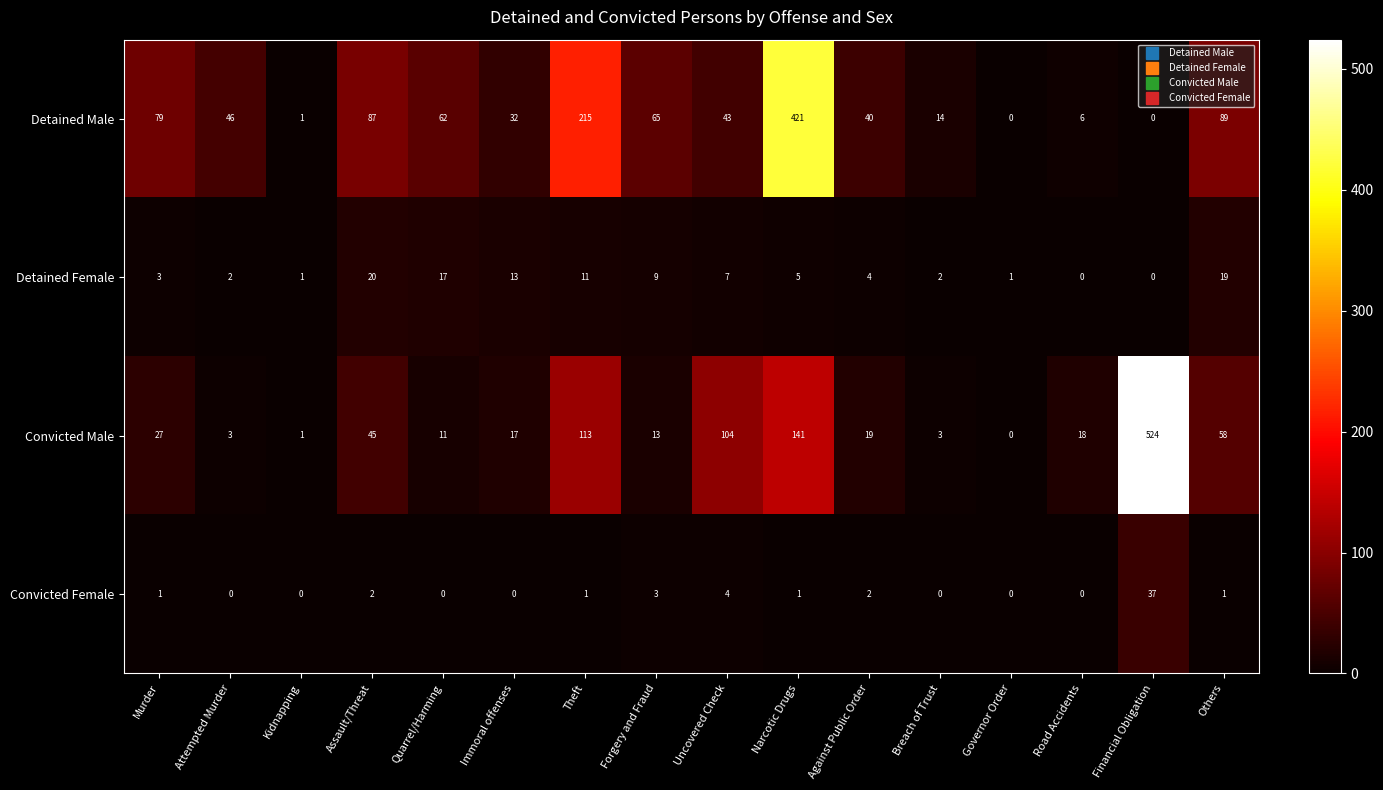

Where is Convicted Female nearest to the value 18?

Uncovered Check